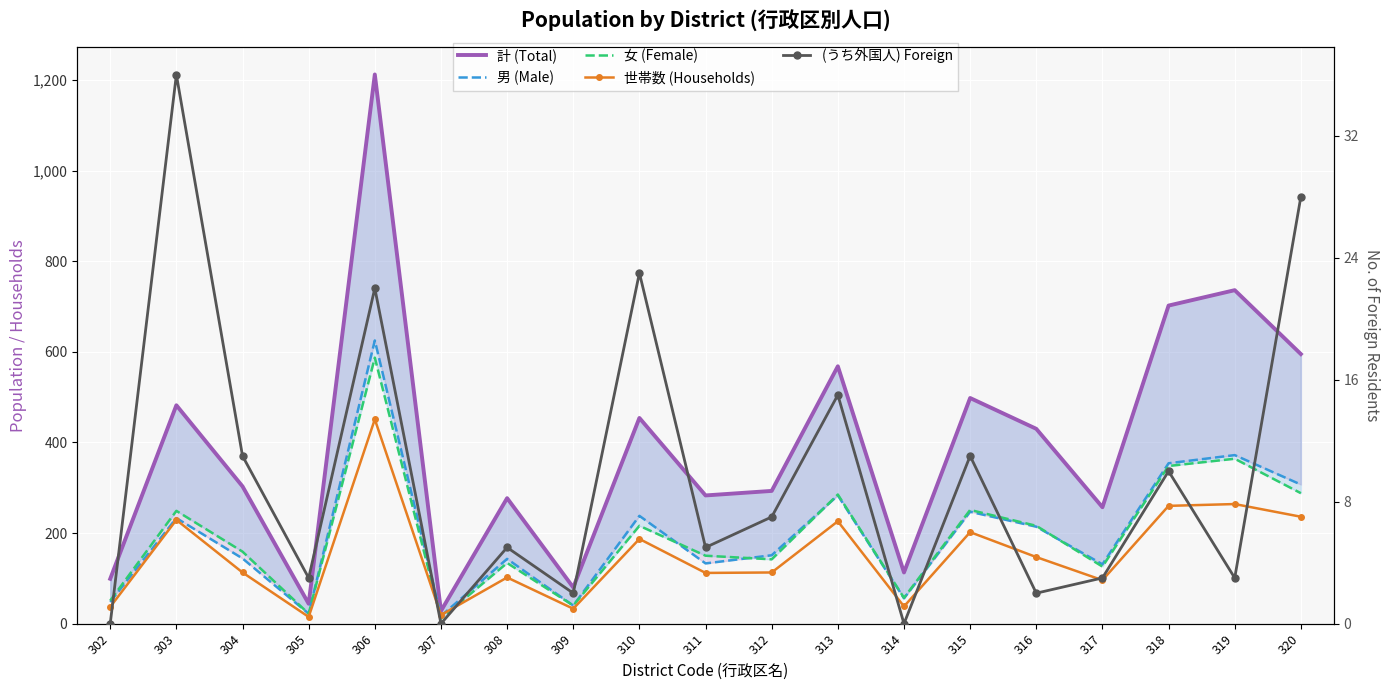

Count the number of categories in the chart.

19